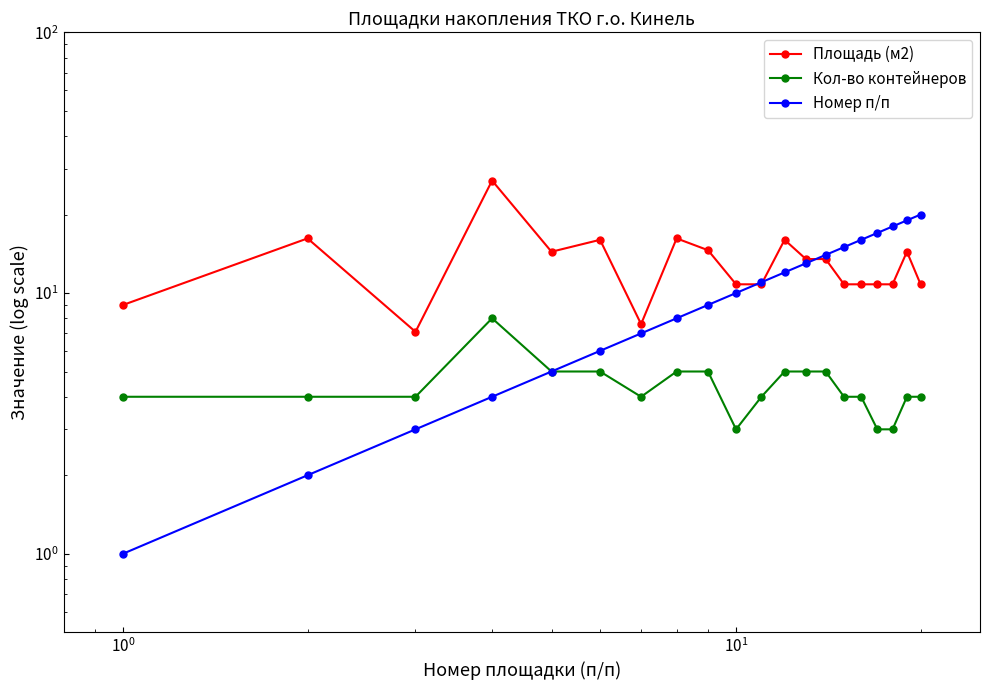

True or false: Кол-во контейнеров and Номер п/п intersect in this chart.

False